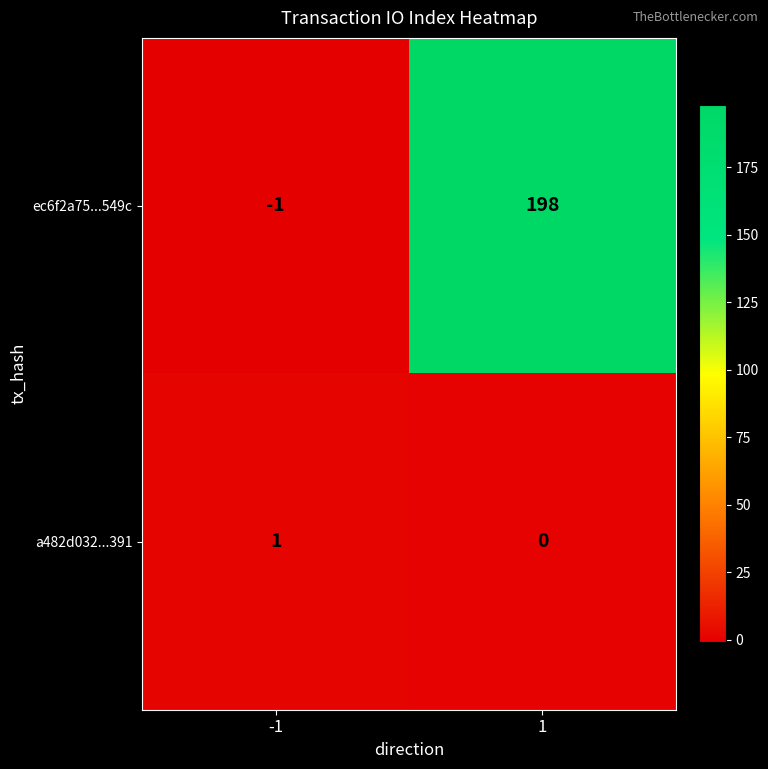

What is the minimum value shown in the chart?

-1